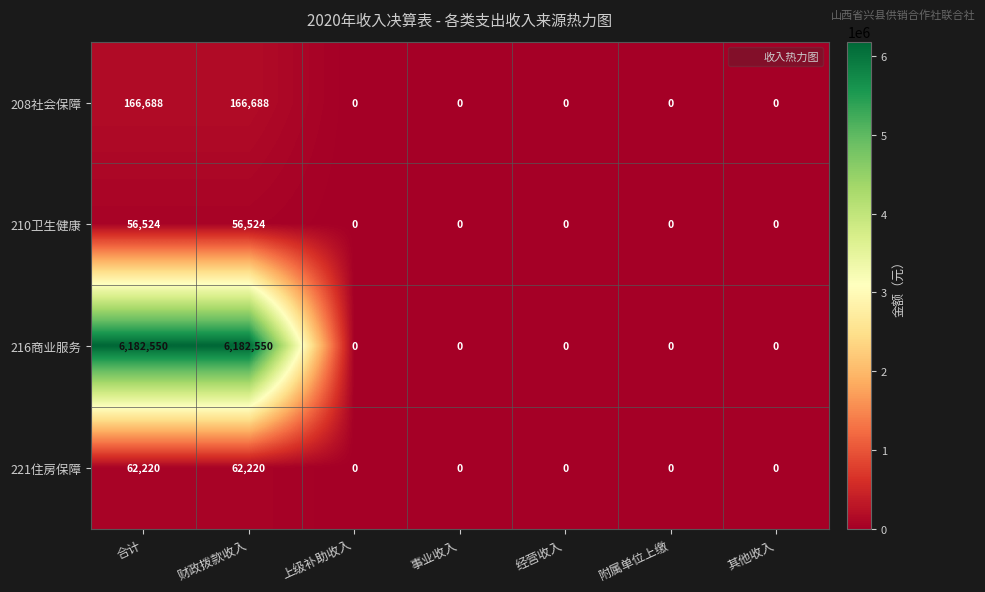

Reading left to right, what are all the values shown in this chart?

208社会保障: 166688	166688	0	0	0	0	0
210卫生健康: 56524	56524	0	0	0	0	0
216商业服务: 6182550	6182550	0	0	0	0	0
221住房保障: 62220	62220	0	0	0	0	0